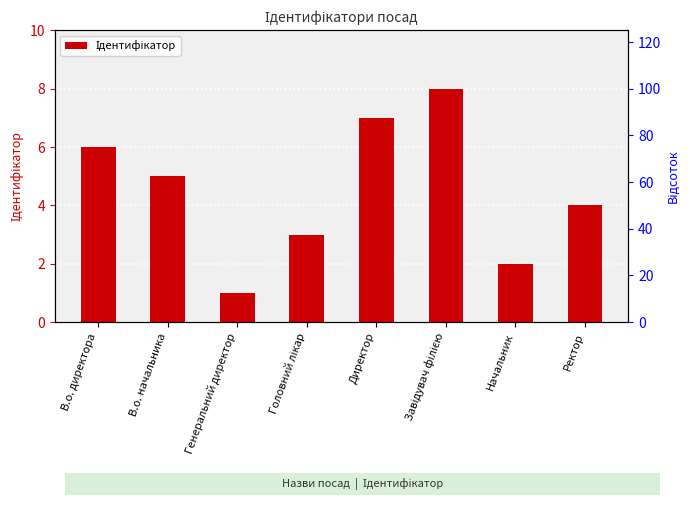

Reading right to left, extract all data points from this chart.

4	2	8	7	3	1	5	6